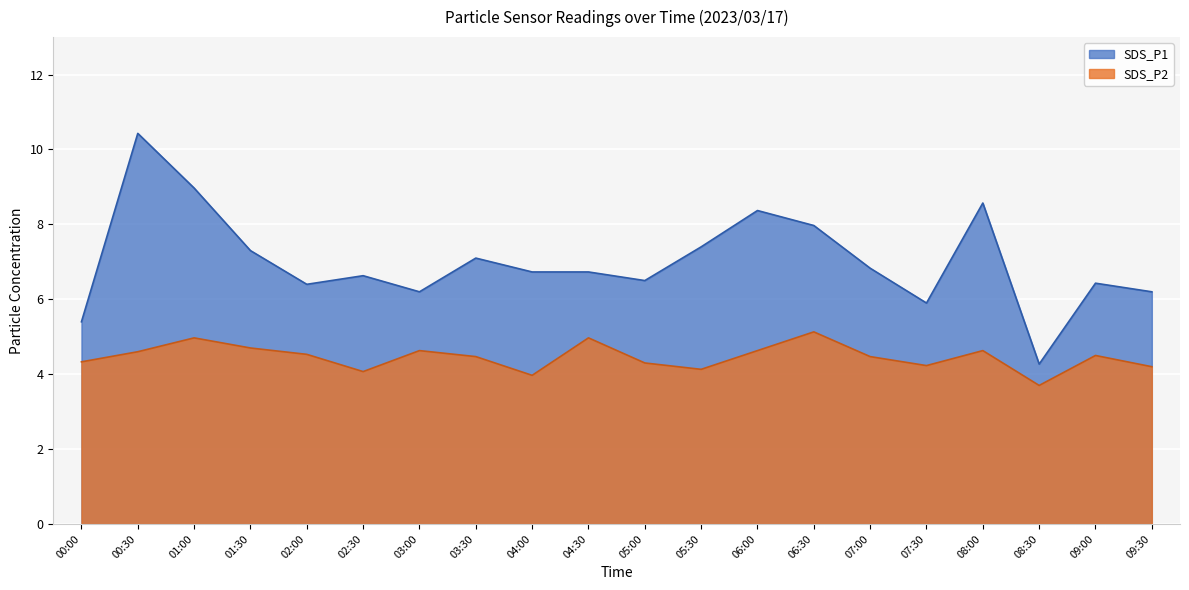

How many distinct data groups are displayed?

2